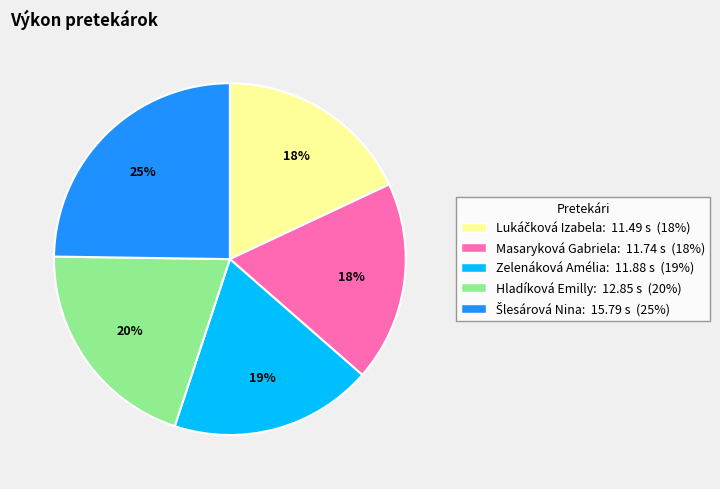

The Masaryková Gabriela slice represents 24% of the pie. True or false?

False